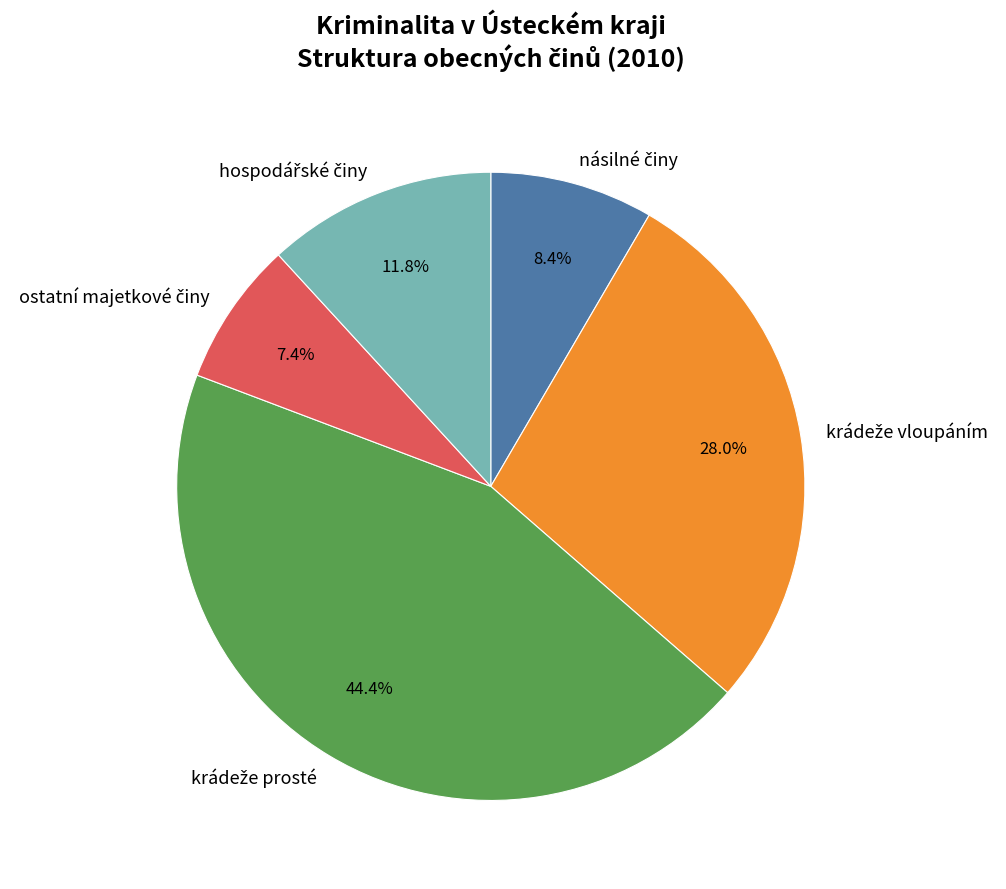

Is there a majority slice in this chart?

No